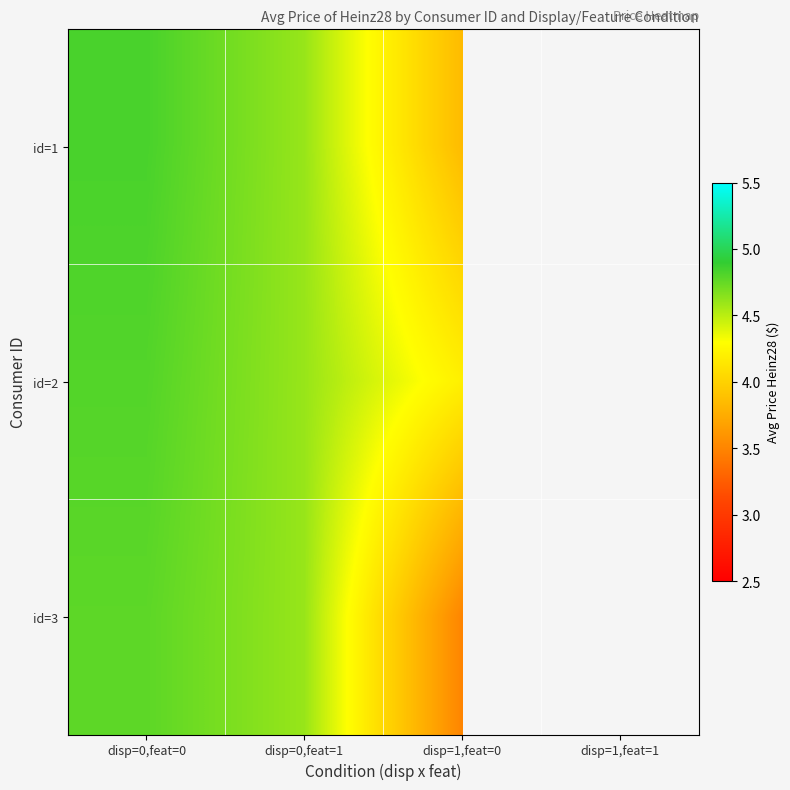

Which category has the lowest value in the id=3 series?

disp=1,feat=0